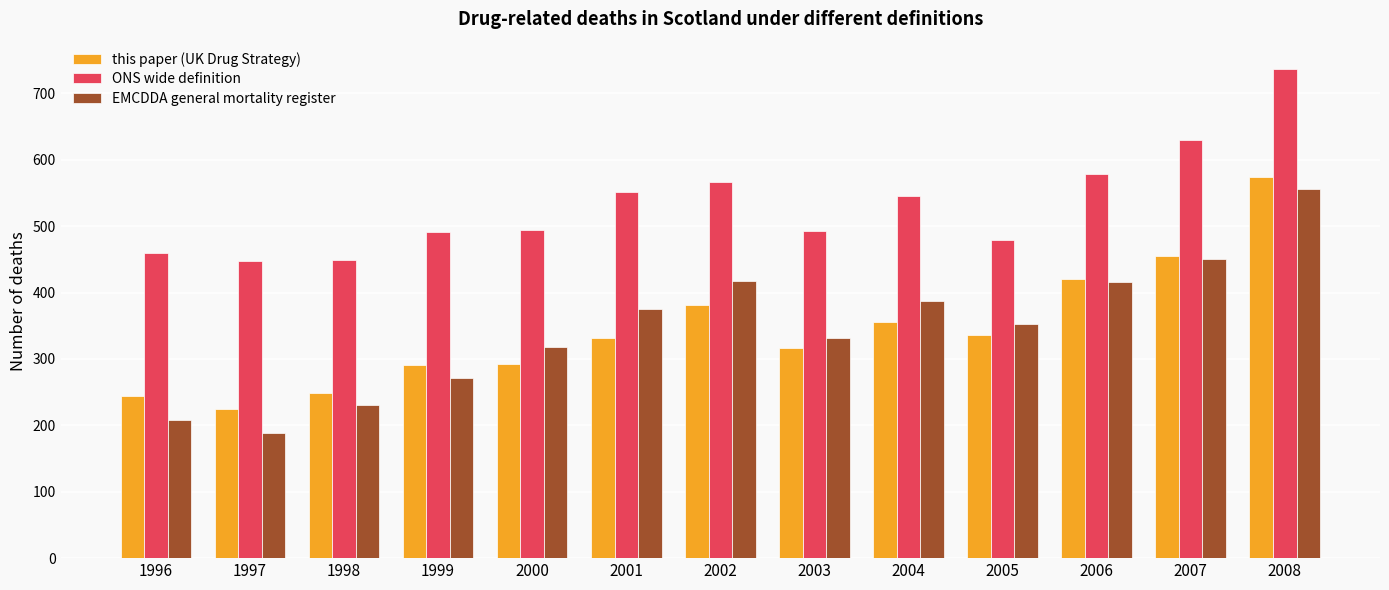

What is the difference between the maximum and minimum values in the ONS wide definition series?

290